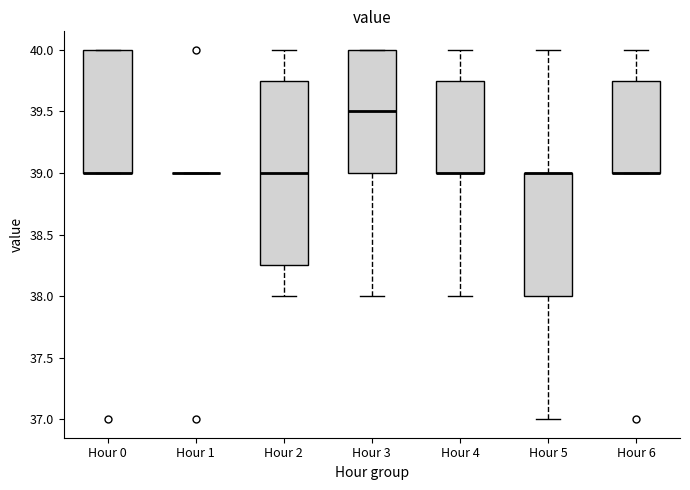

Which box is the tallest, from its lower edge to its upper edge?

Hour 2